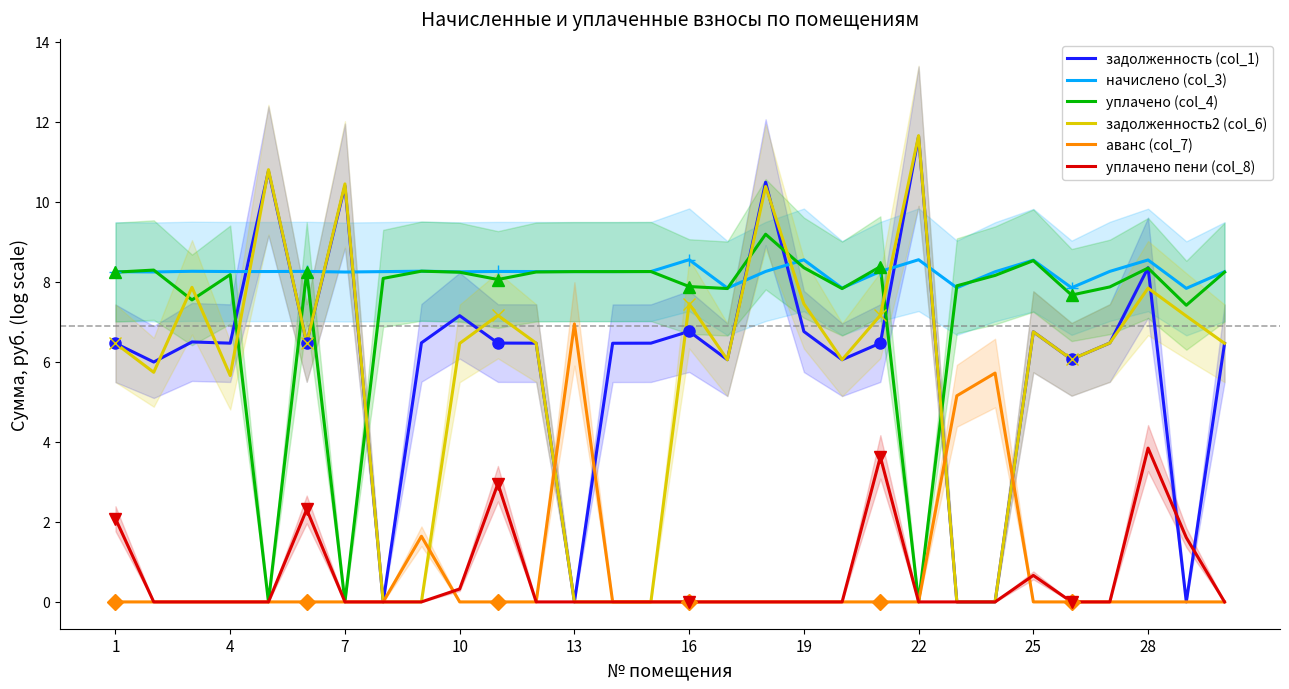

What is the maximum value shown in the chart?

11.7